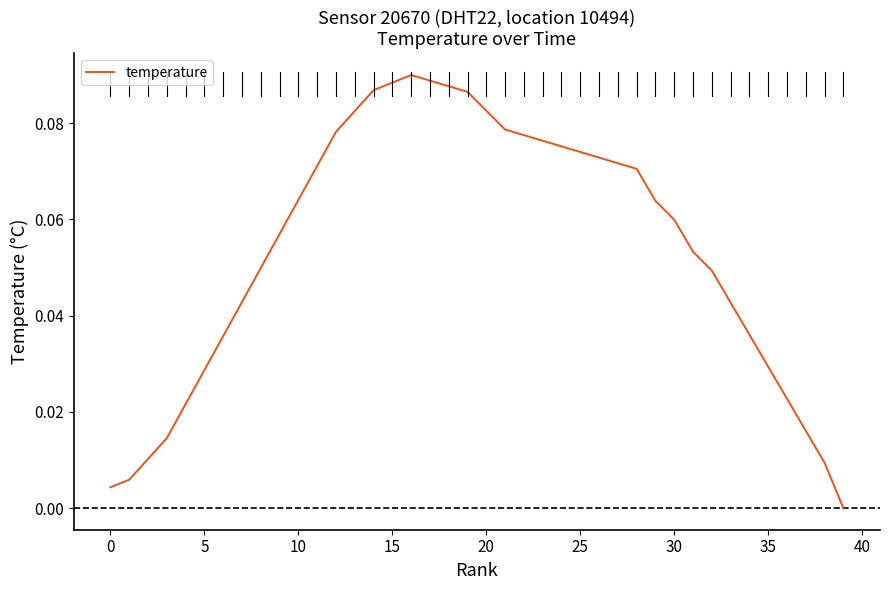

Which category has the highest value across all series?

16